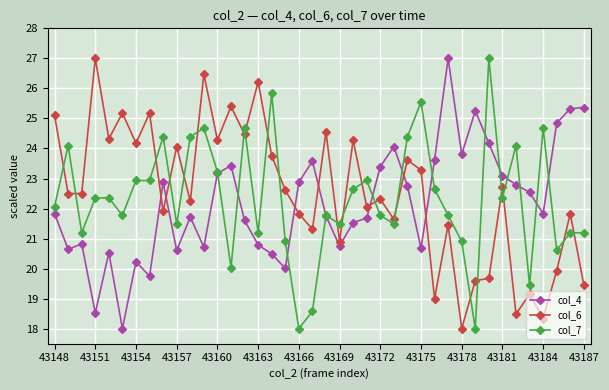

What is the value of the col_4 point at the 32nd from the left?

25.3